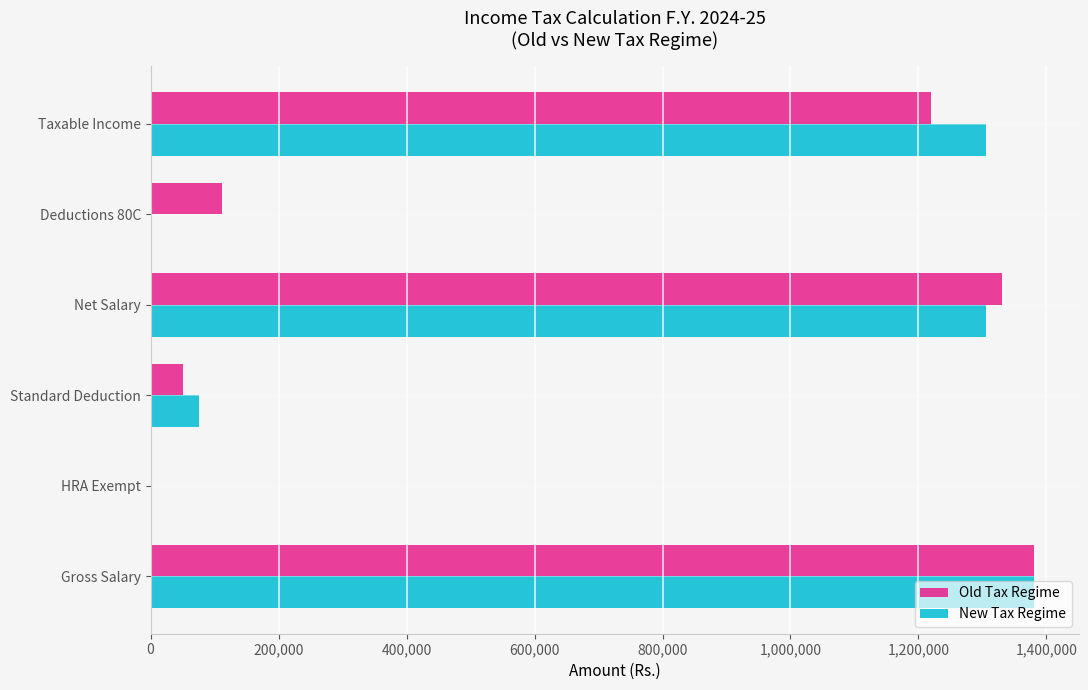

What is the sum of the Old Tax Regime values at HRA Exempt and Net Salary?

1331266